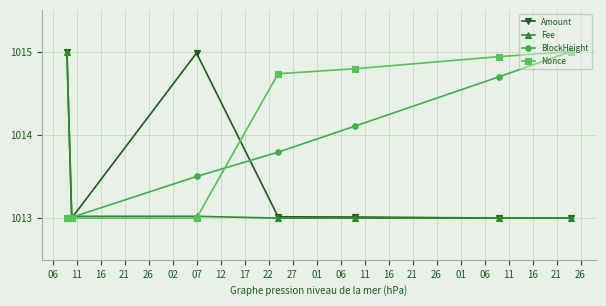

What is the difference between the second highest and second lowest values in the BlockHeight series?

1.7